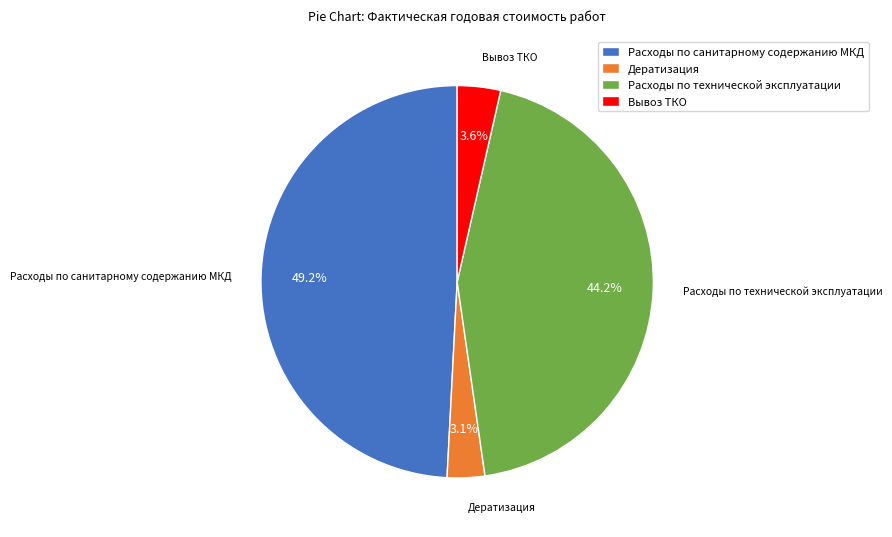

Is it true that Дератизация is 3% of the pie?

True